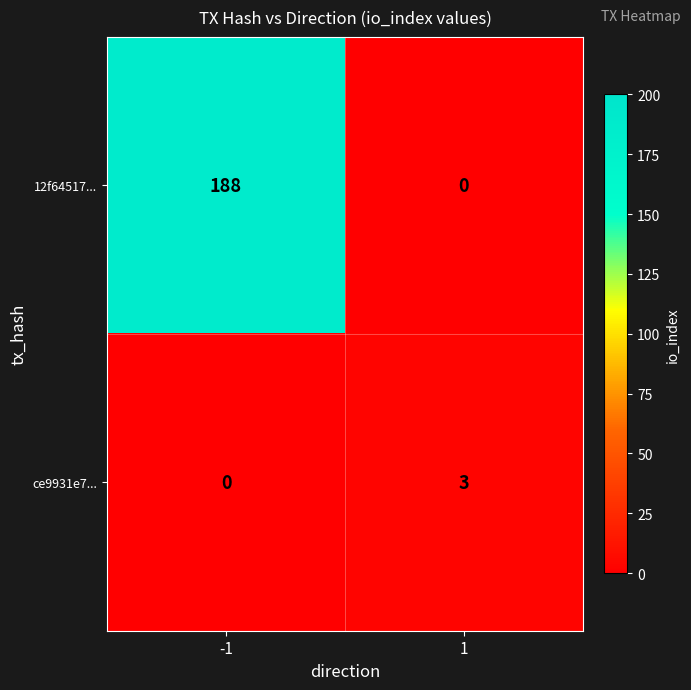

What is the maximum value shown in the chart?

188